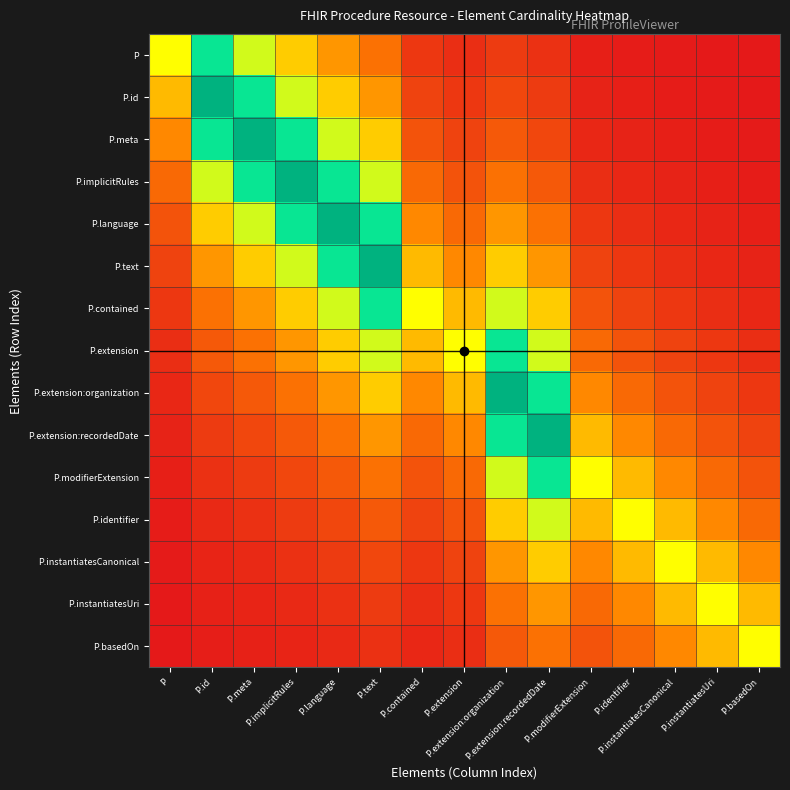

At which category does the chart reach its minimum across all series?

P.basedOn